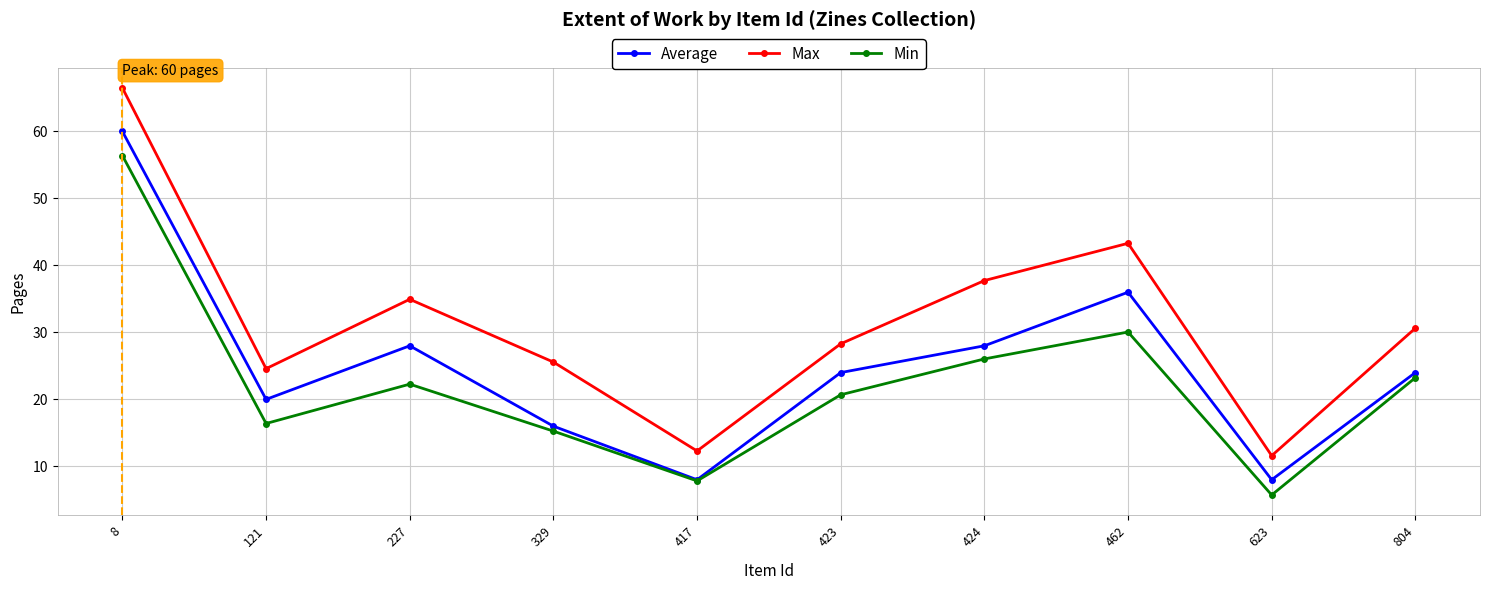

What is the difference between the highest and lowest values at 623?

5.9